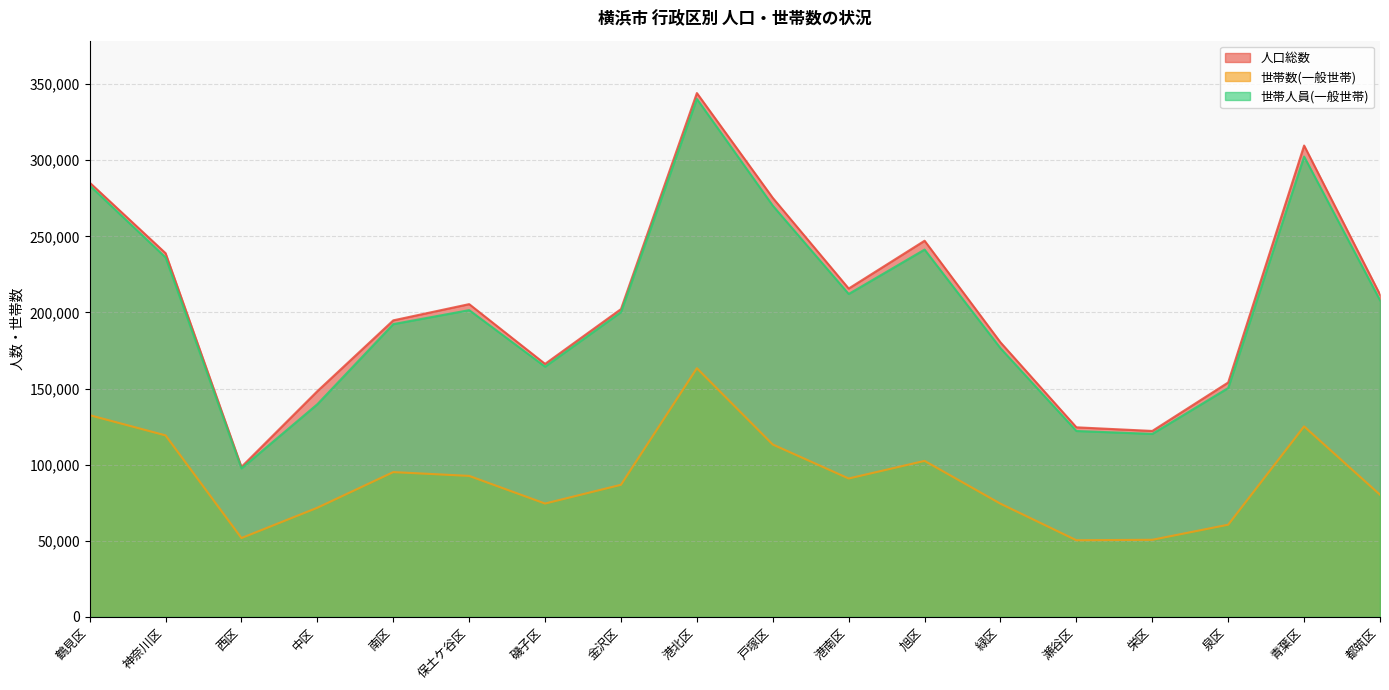

How many categories are shown in the chart?

18